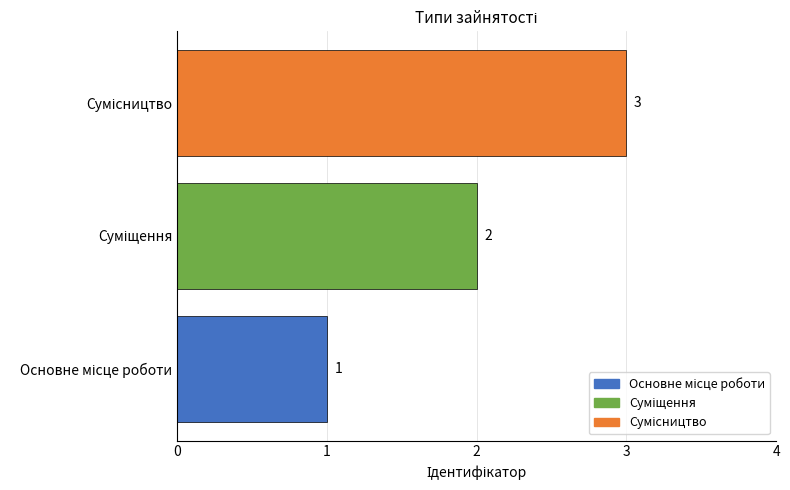

What is the sum of all values?

6